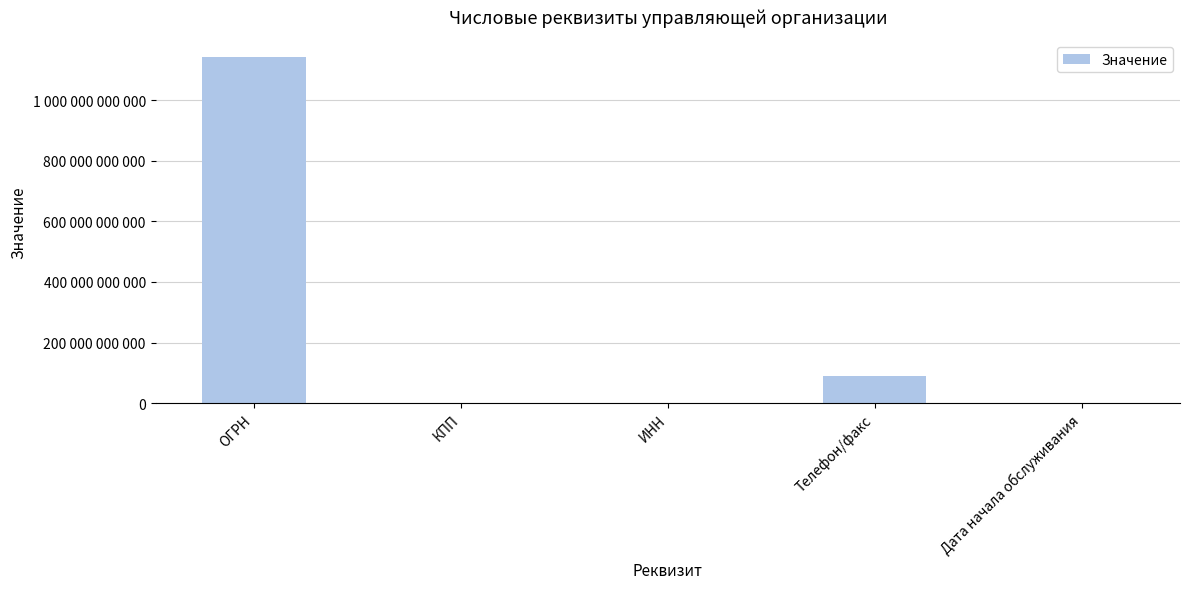

What is the difference between the values at ИНН and Телефон/факс?

89322457676